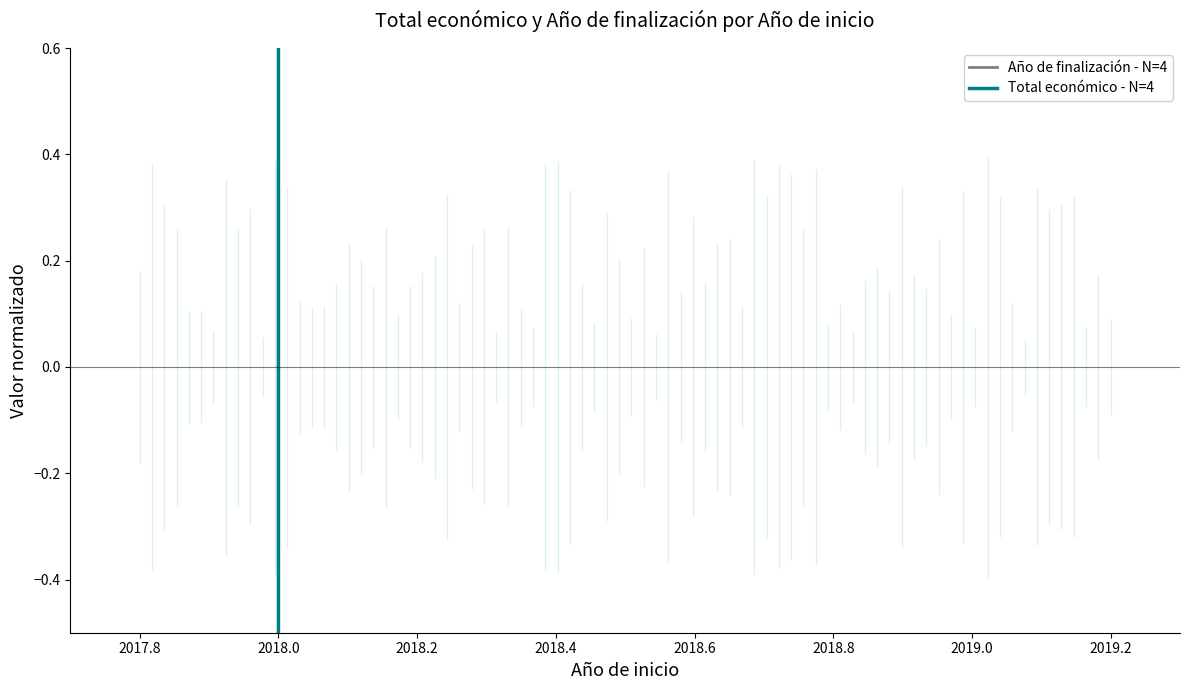

At how many categories does at least one series exceed 0?

4